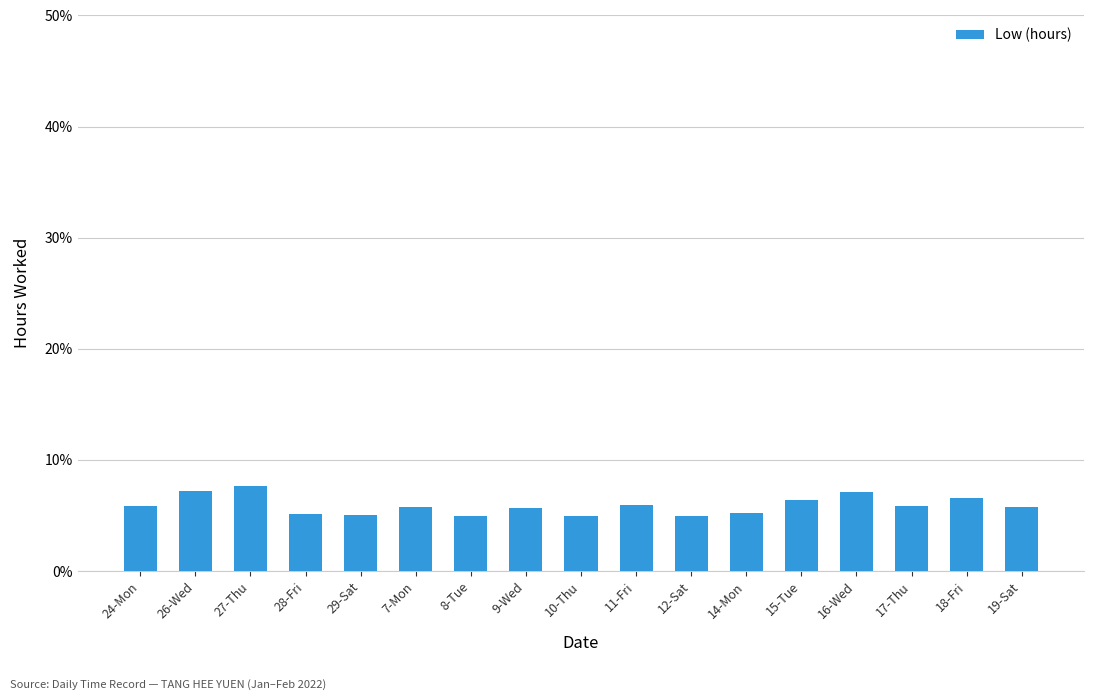

What is the smallest value displayed?

4.9